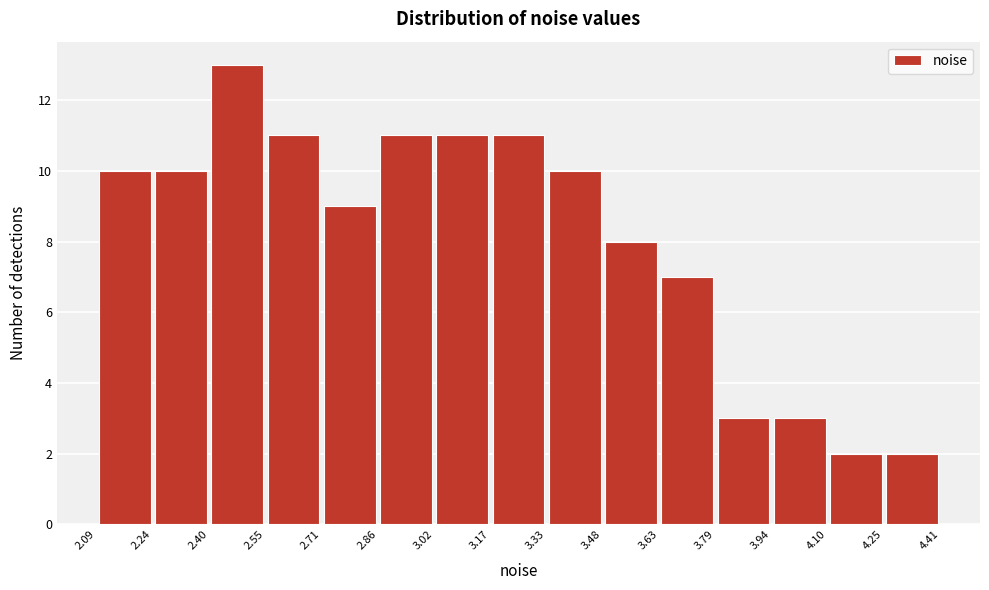

How tall is the bar that spans 2.86 to 3.02 on the x-axis? The values are not printed on the chart, so give them approximately, as read against the axis.

11